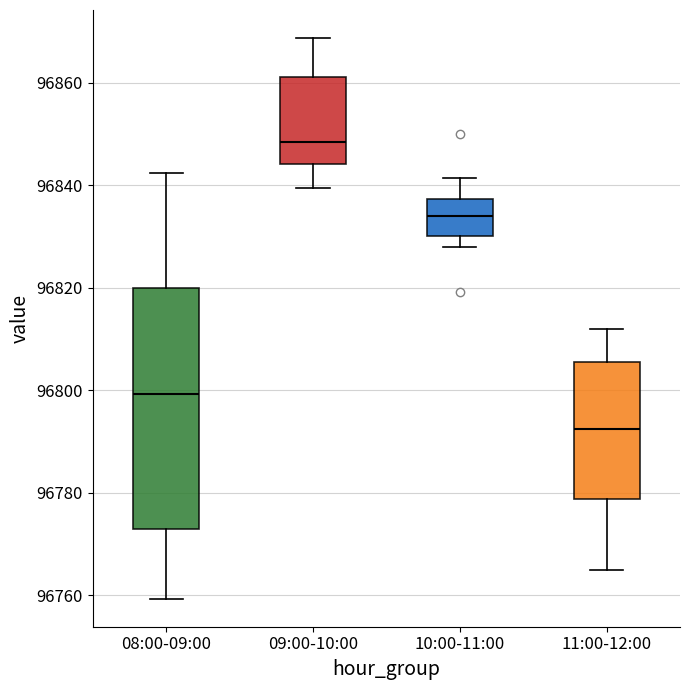

Reading left to right, transcribe this box plot: for each box, give where its median line is, the range the box spans, and where its two whiskers end, as read against the y-axis. The values are not printed on the chart, so give them approximately, as read against the axis.

08:00-09:00: median 96800, box 96772 to 96820, whiskers 96760 to 96842
09:00-10:00: median 96848, box 96844 to 96862, whiskers 96840 to 96868
10:00-11:00: median 96834, box 96830 to 96838, whiskers 96828 to 96842
11:00-12:00: median 96792, box 96778 to 96806, whiskers 96766 to 96812